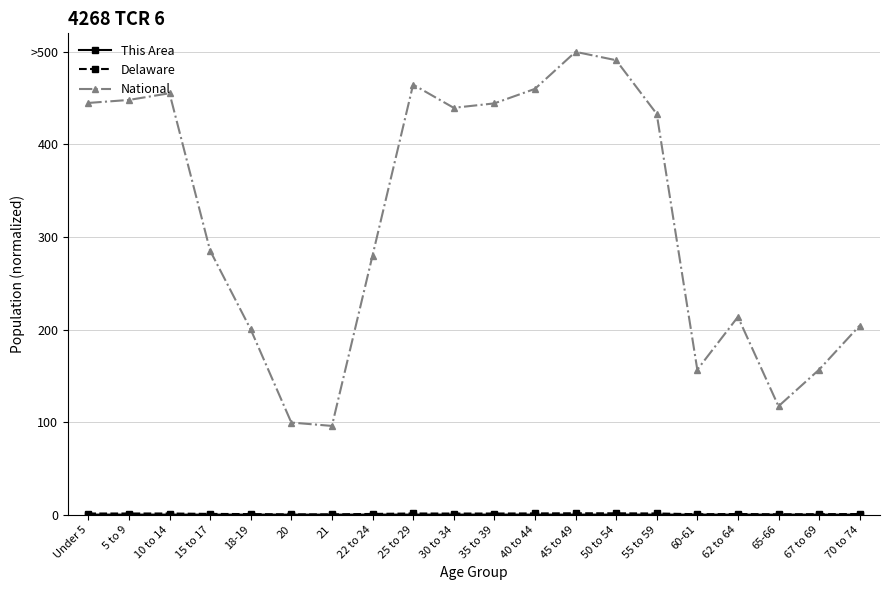

What position from the left is 70 to 74?

20